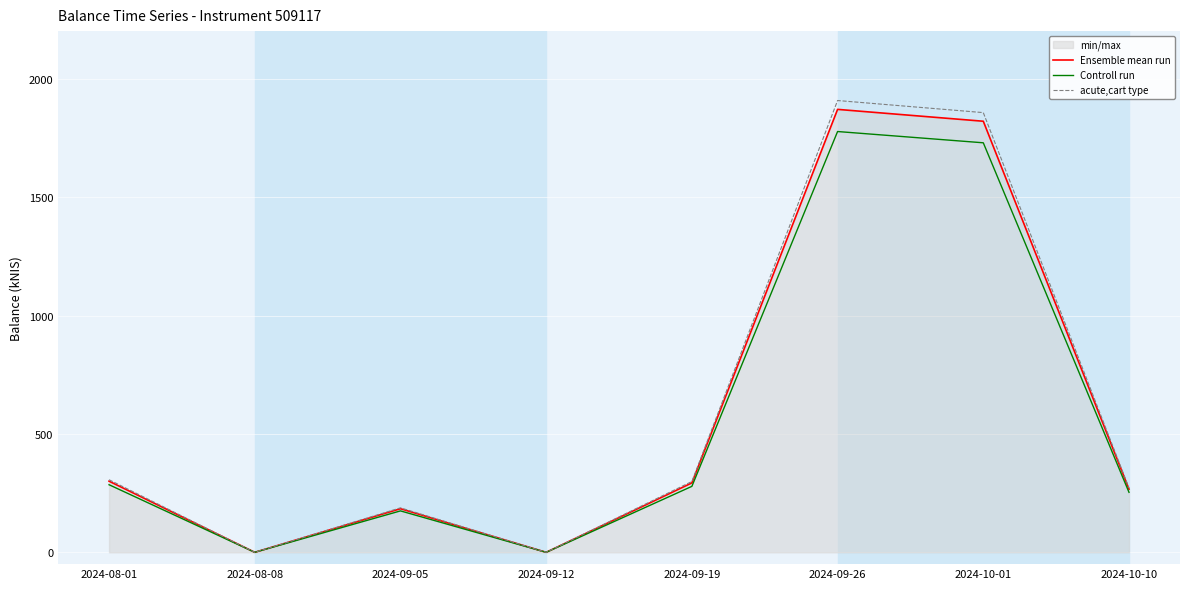

How many lines are shown in the chart?

3